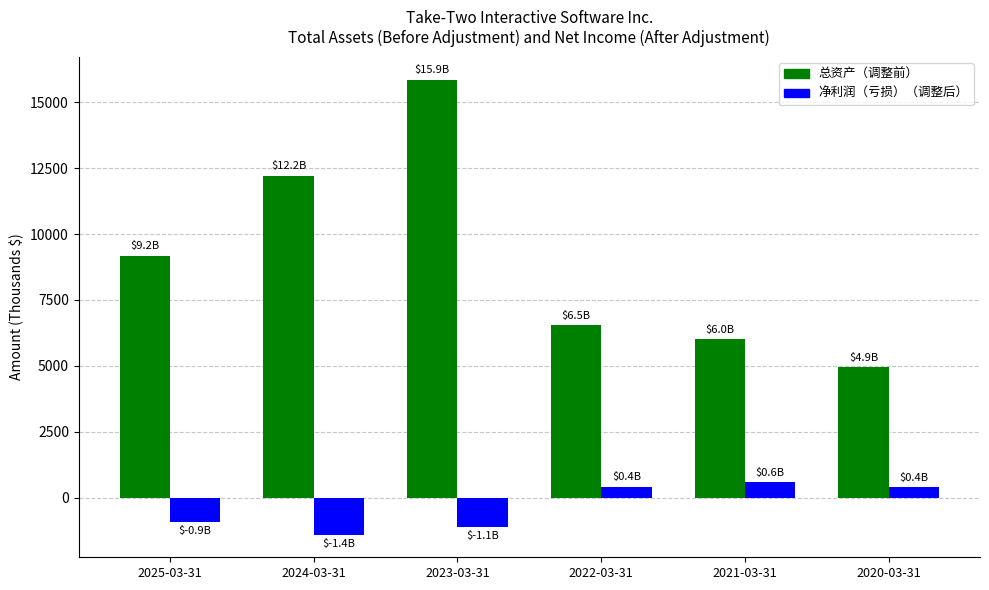

How many data points in 净利润（亏损）（调整后） are above 404?

3